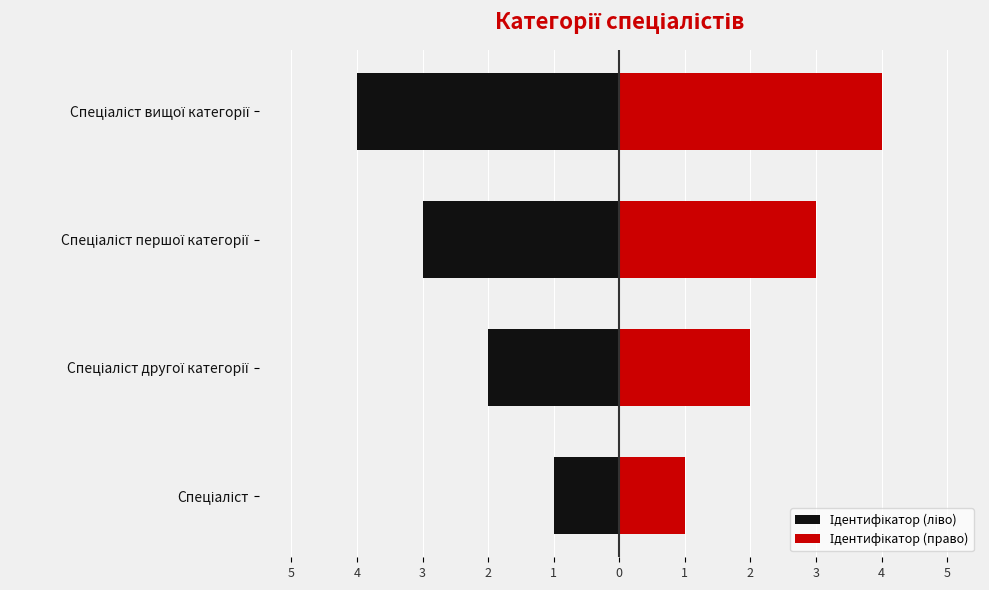

How many series are shown in this chart?

2